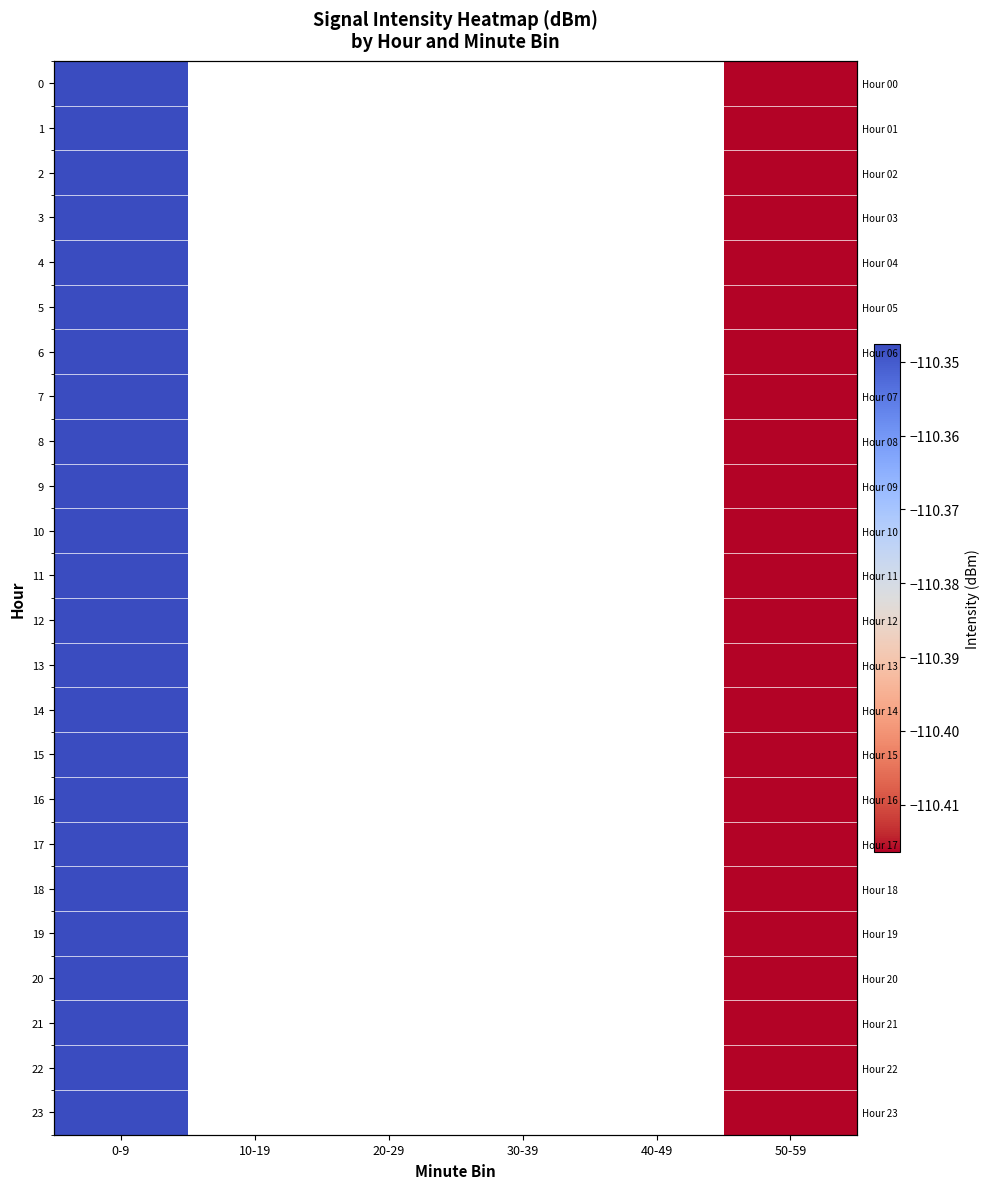

List the labels in order of 6 value, largest first.

0-9, 10-19, 20-29, 30-39, 40-49, 50-59